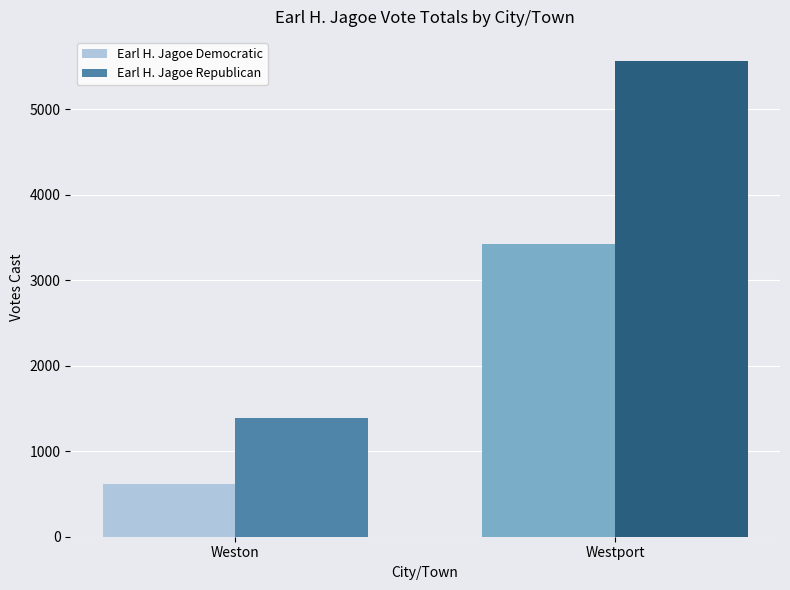

What is the smallest value displayed?

621